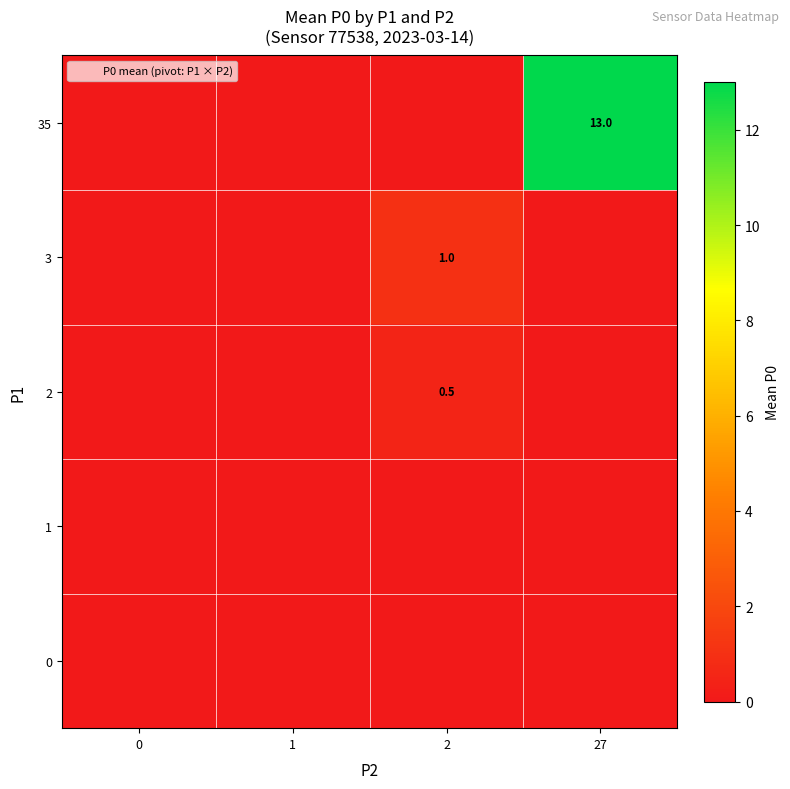

Which category has the highest value across all series?

27